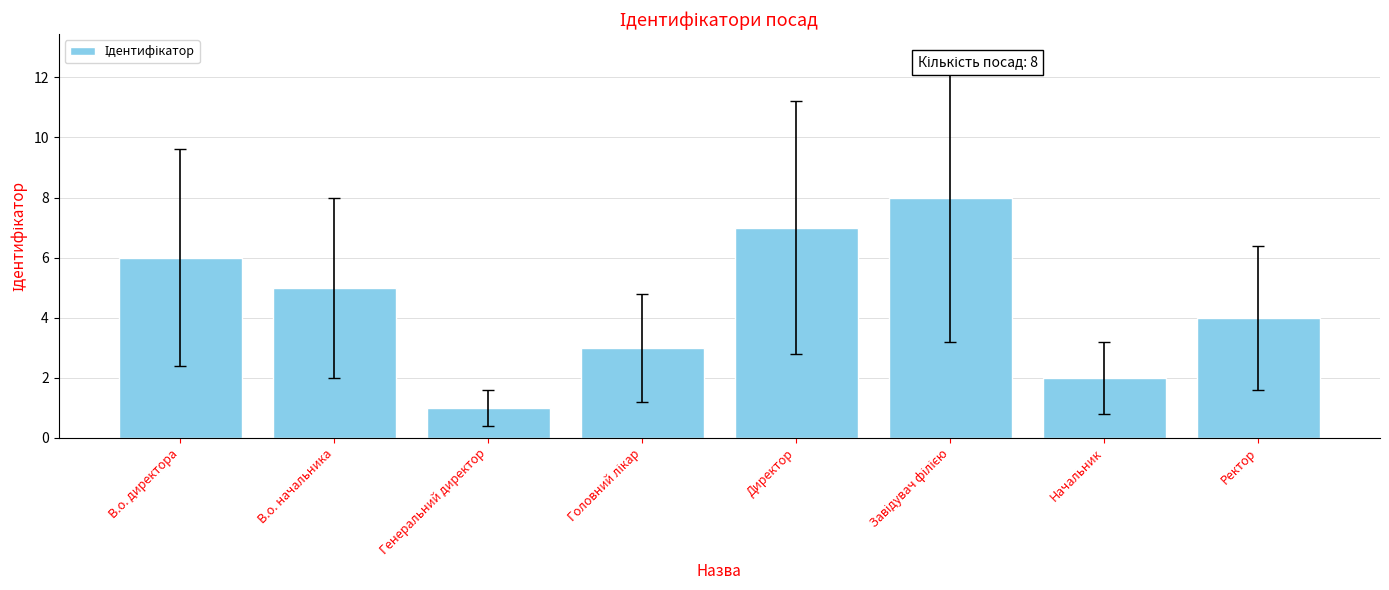

Reading left to right, list all the values displayed in this chart.

6	5	1	3	7	8	2	4